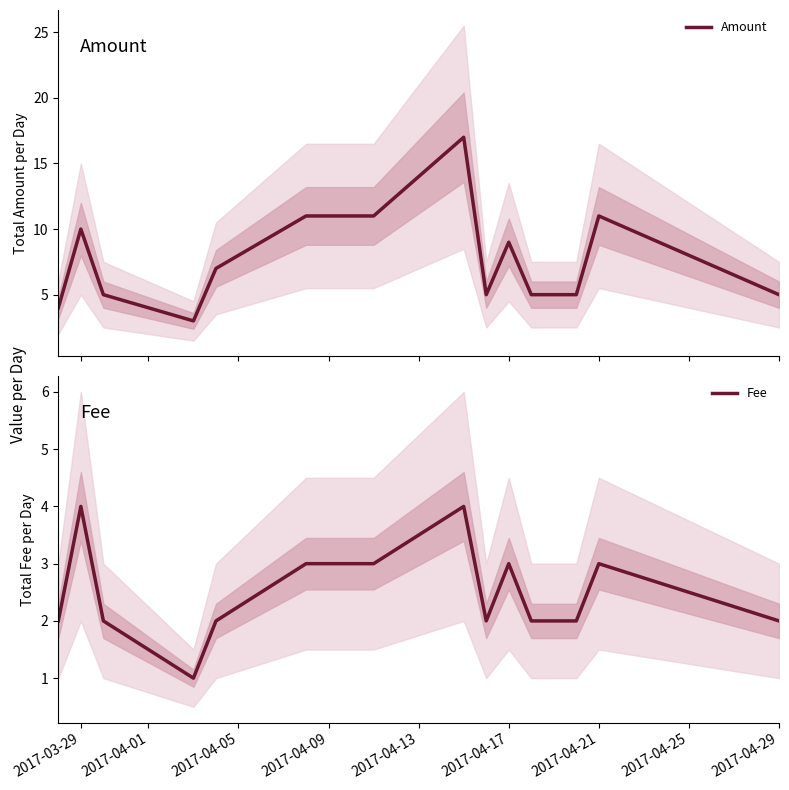

What is the difference between the second highest and second lowest values in the Fee series?

2.0